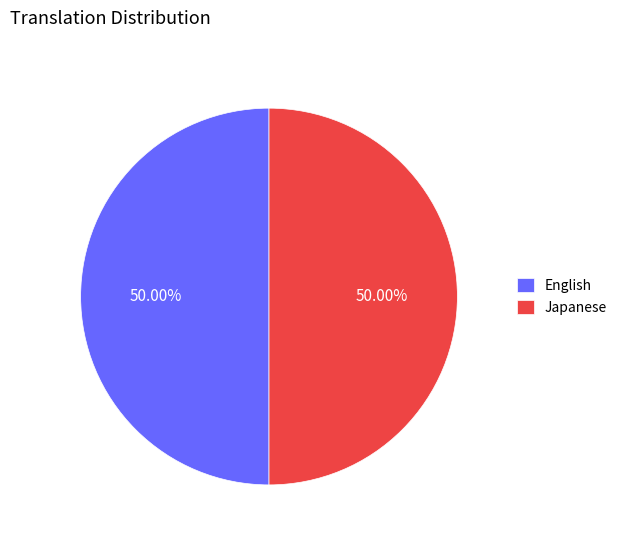

How many slices are in this pie chart?

2